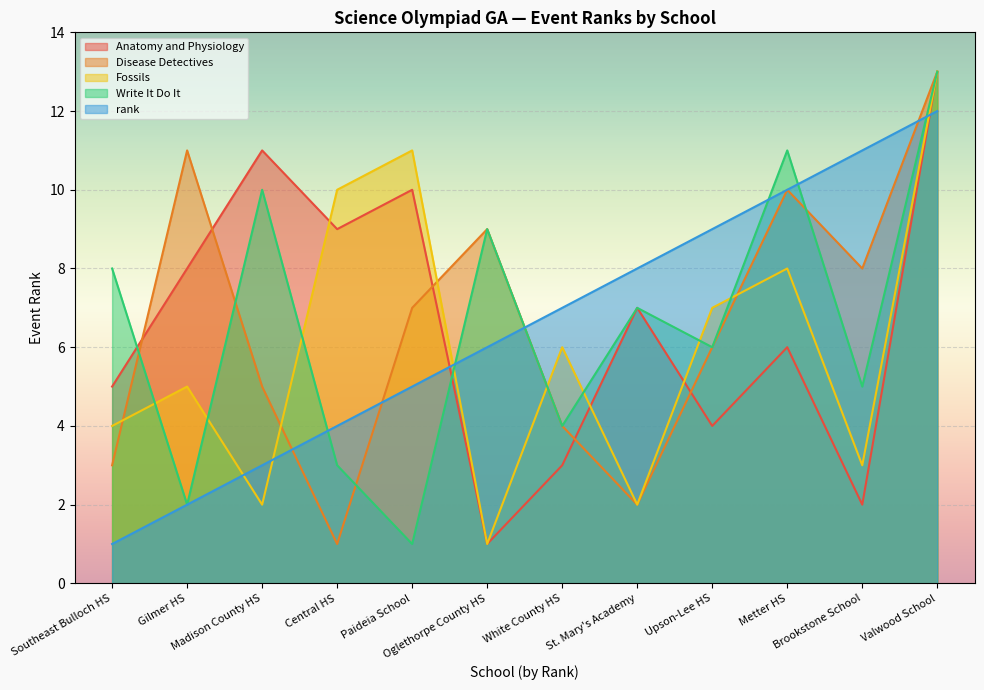

Where is rank nearest to the value 6?

Oglethorpe County HS